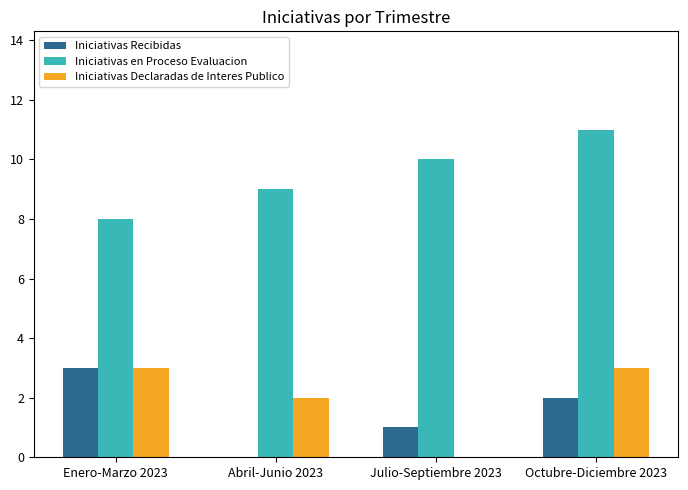

Is the value of Iniciativas Recibidas at Enero-Marzo 2023 greater than the value of Iniciativas Declaradas de Interes Publico at Julio-Septiembre 2023?

Yes